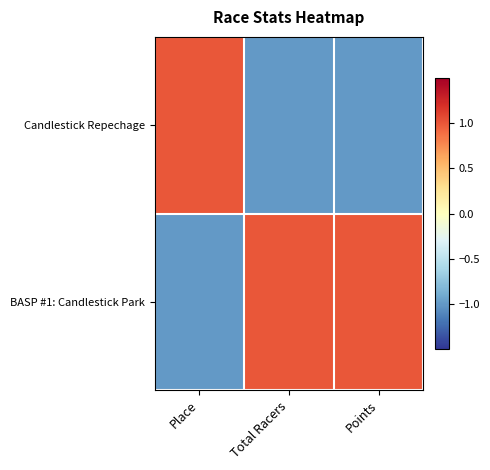

At how many categories does at least one series exceed 0?

3